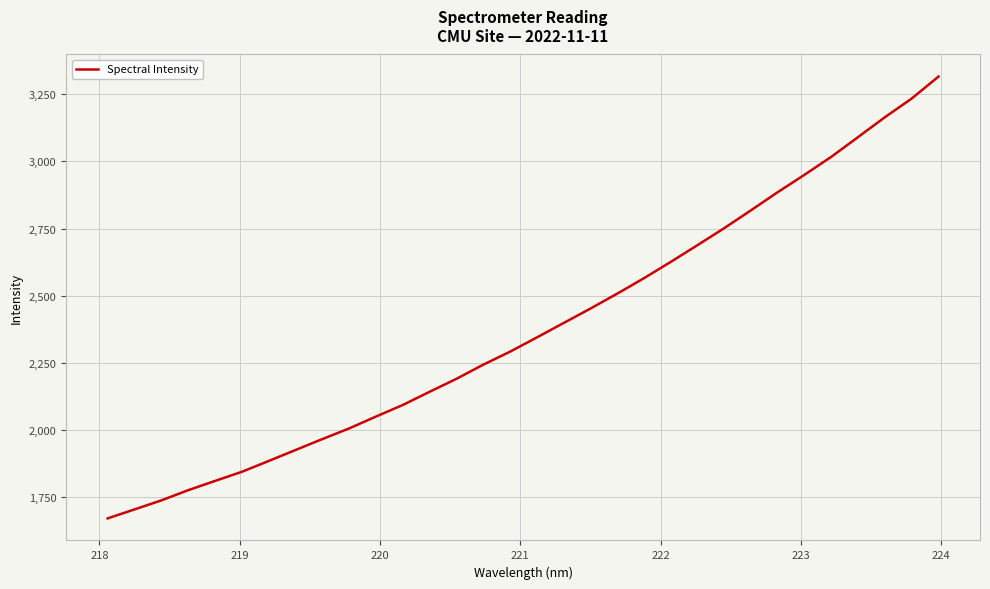

What is the maximum value shown in the chart?

3316.0